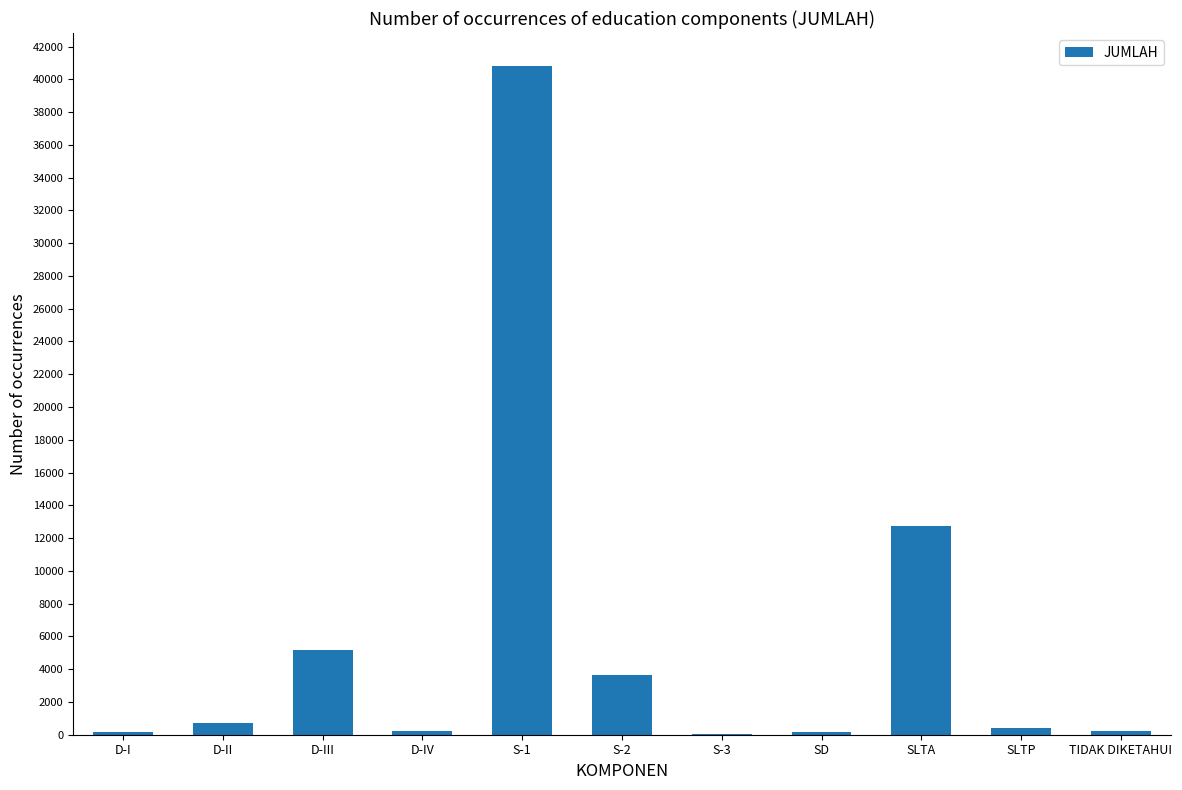

Count the number of data series in this chart.

1